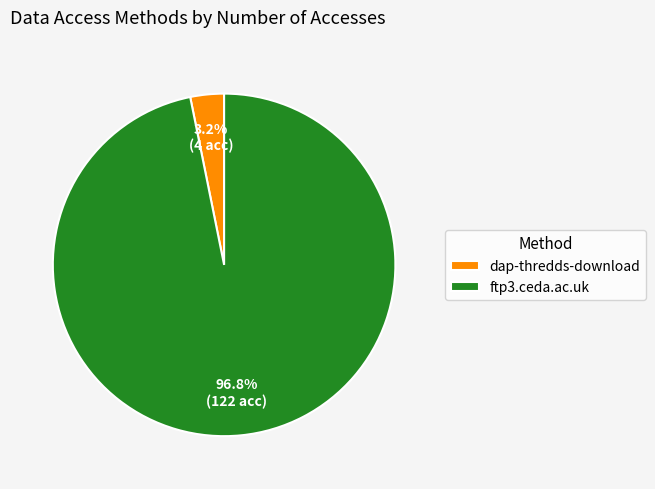

Is the sum of ftp3.ceda.ac.uk and dap-thredds-download greater than half?

Yes